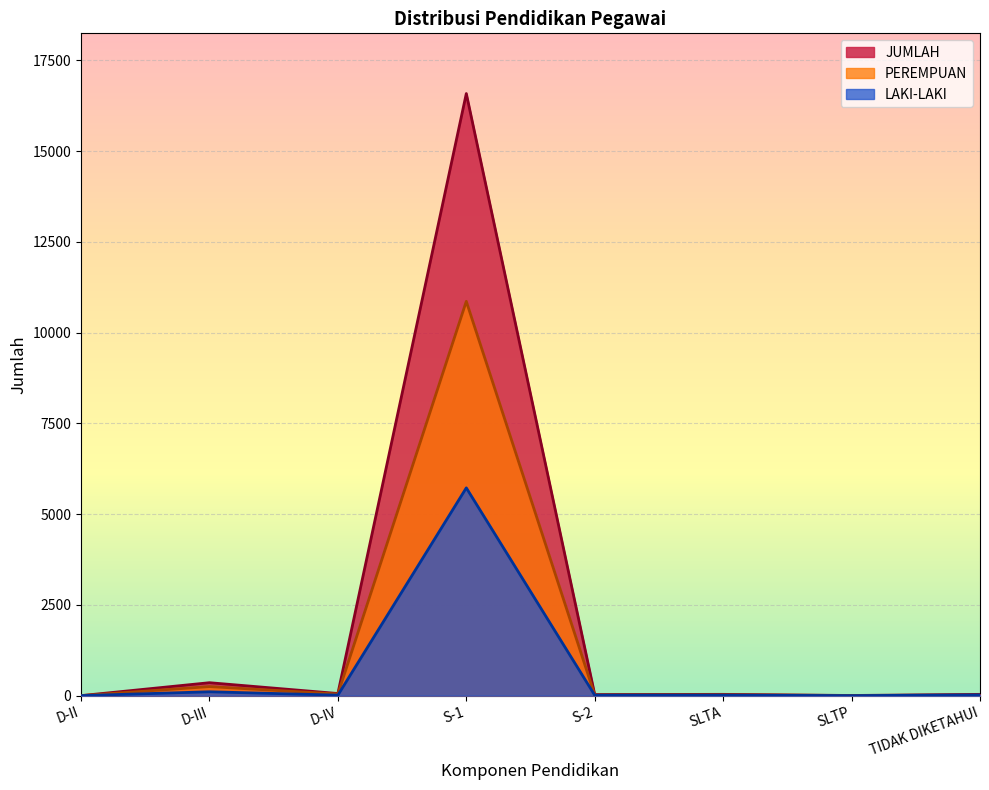

What is the value of the LAKI-LAKI point at the 2nd from the left?

107